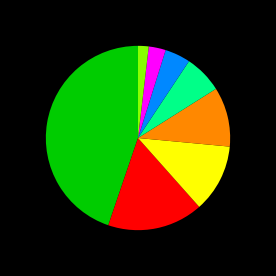

Is there a majority slice in this chart?

No